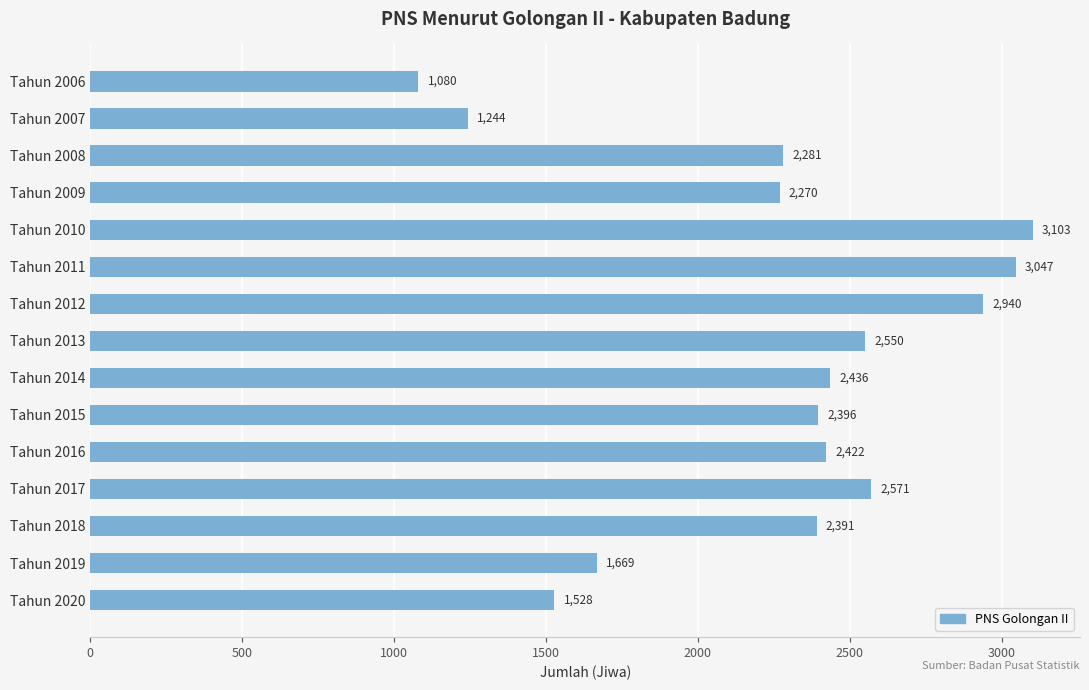

What is the value of the 2nd bar from the top?

1244